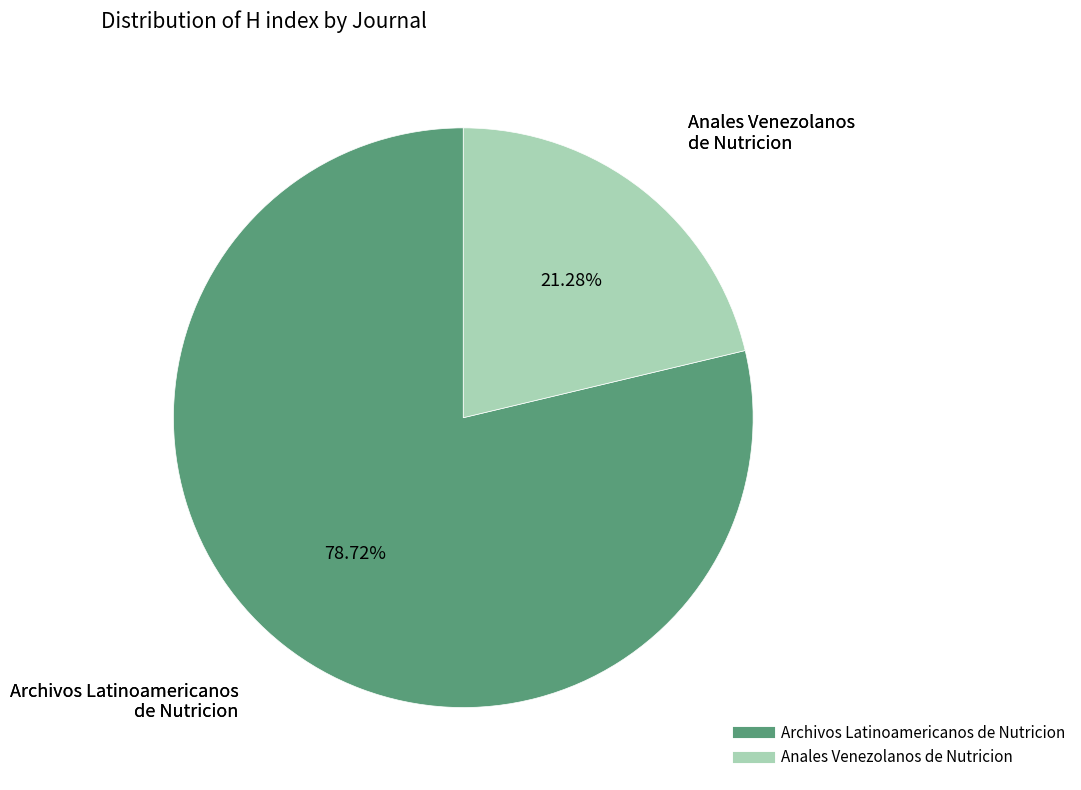

Is it true that Archivos Latinoamericanos de Nutricion is 79% of the pie?

True